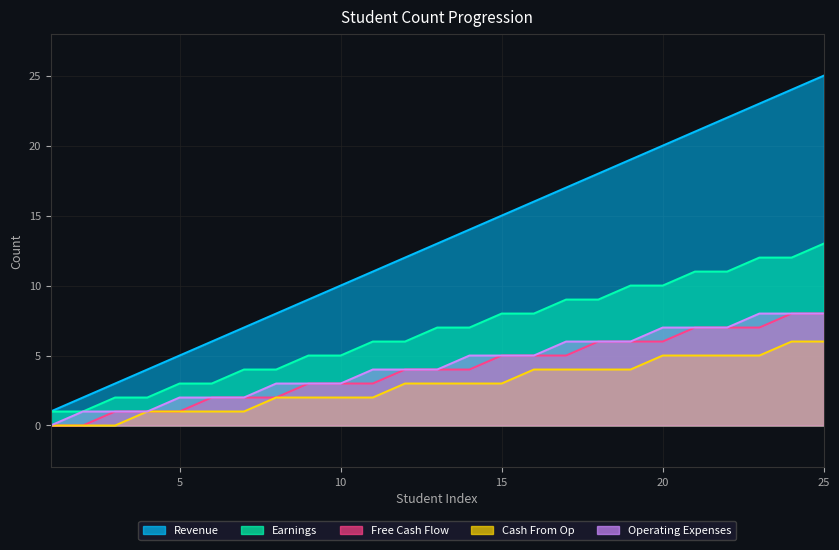

Between 14 and 2, which is larger?

14